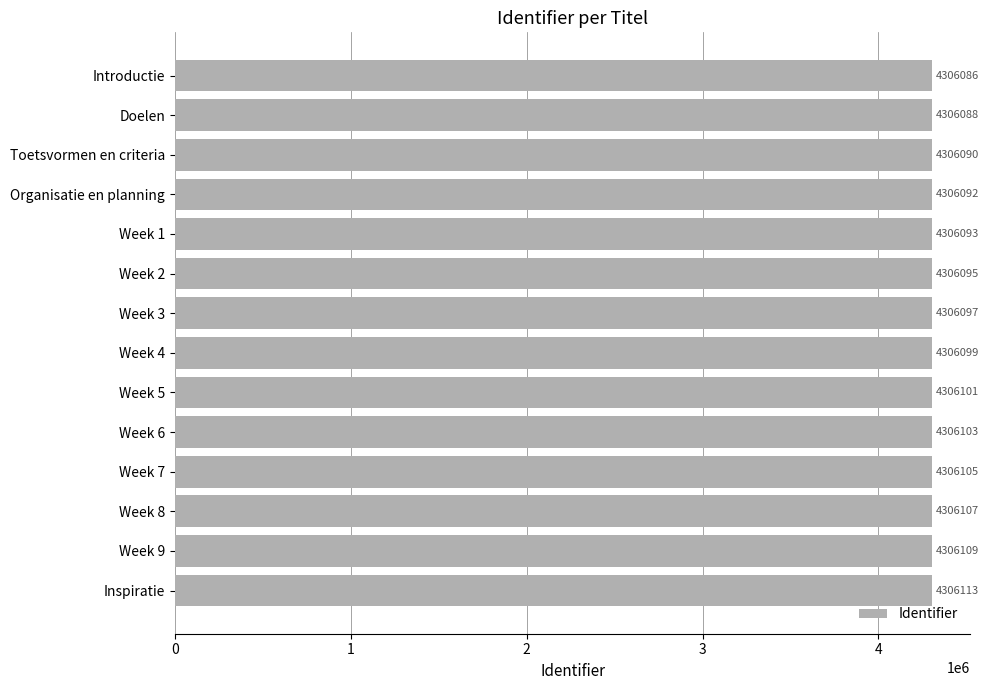

What is the label of the 10th bar from the top?

Week 6